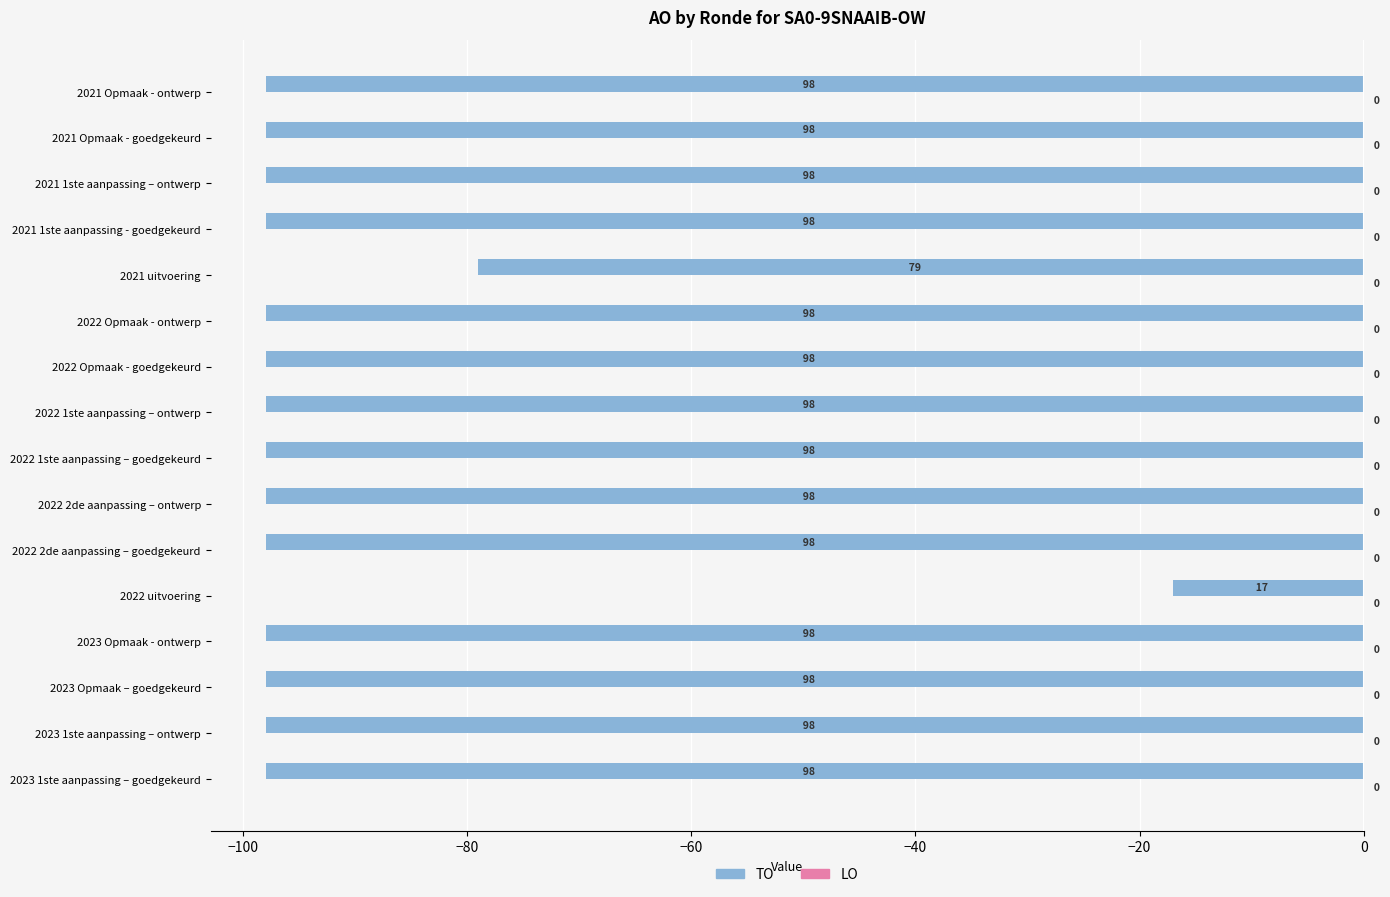

Does the chart contain any negative values?

Yes